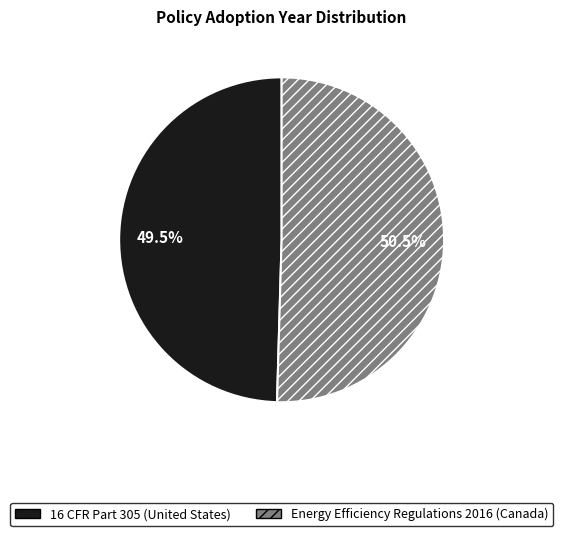

Is there any slice that represents more than half of the pie?

Yes